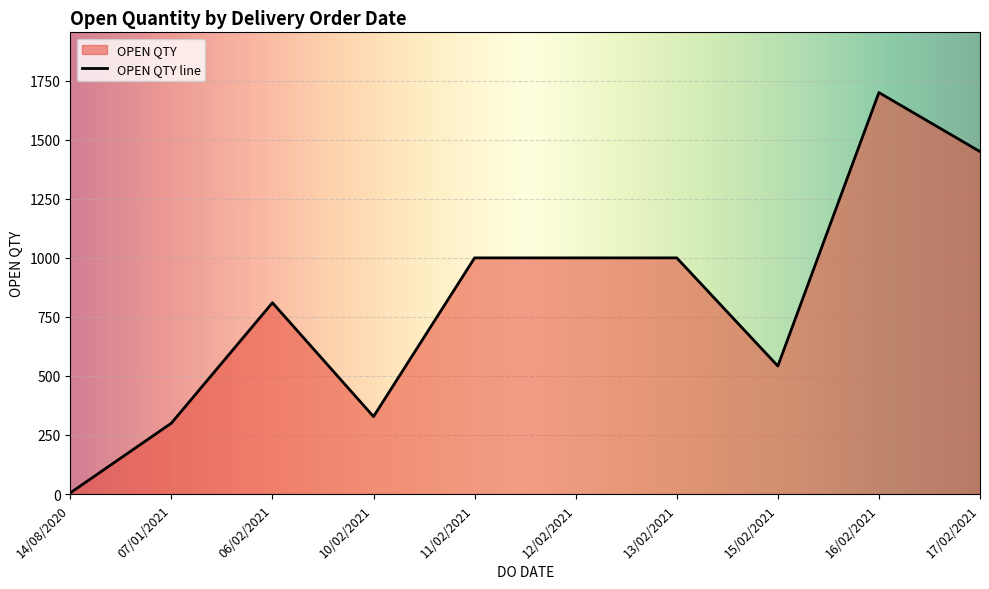

The chart shows a value of 109 at 10/02/2021. True or false?

False